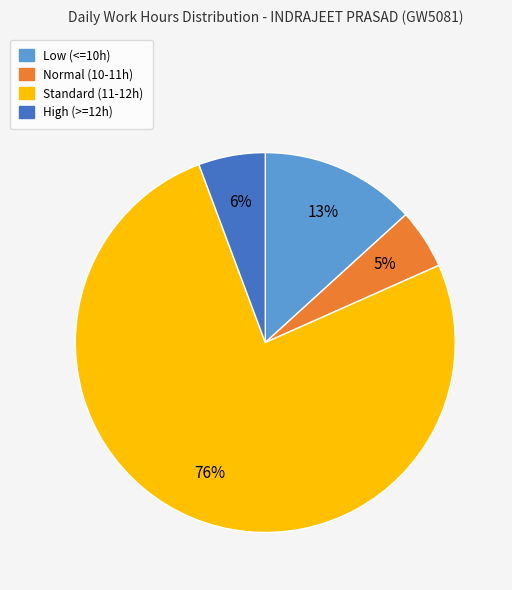

To the nearest percent, what is the difference between the largest and smallest slice percentages?

71%